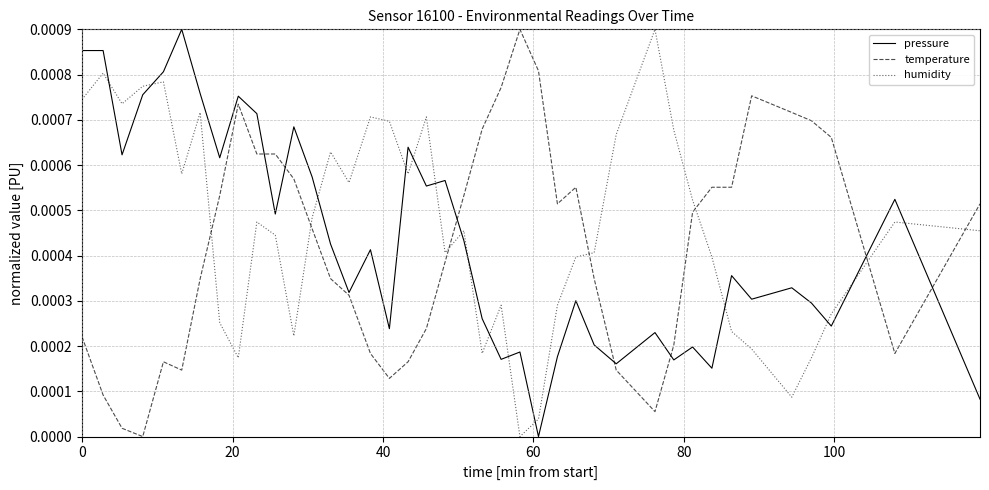

True or false: humidity and temperature cross at least once.

True